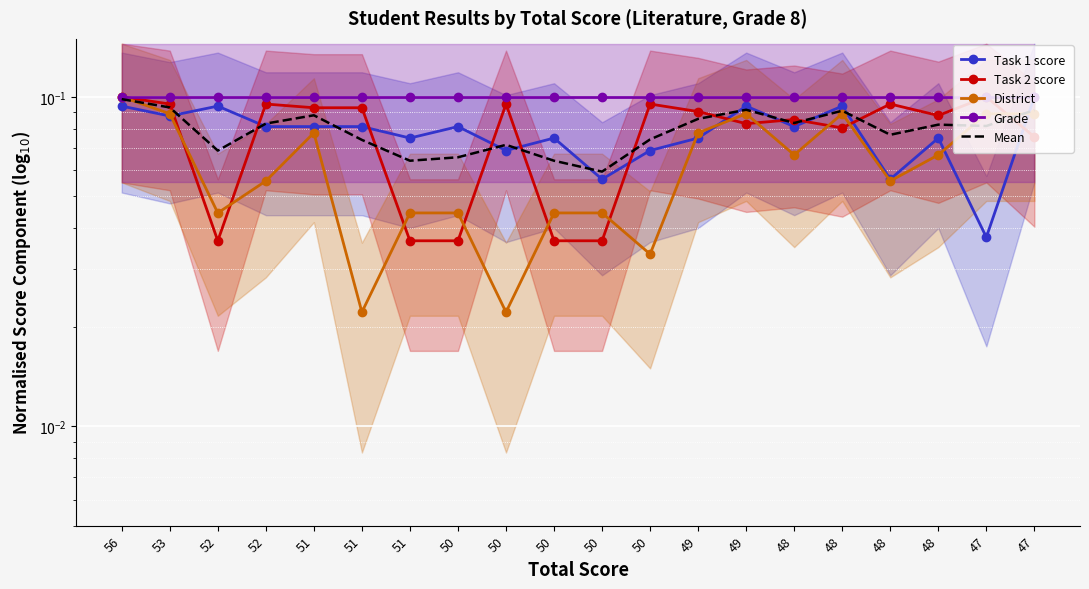

How many lines are shown in the chart?

5